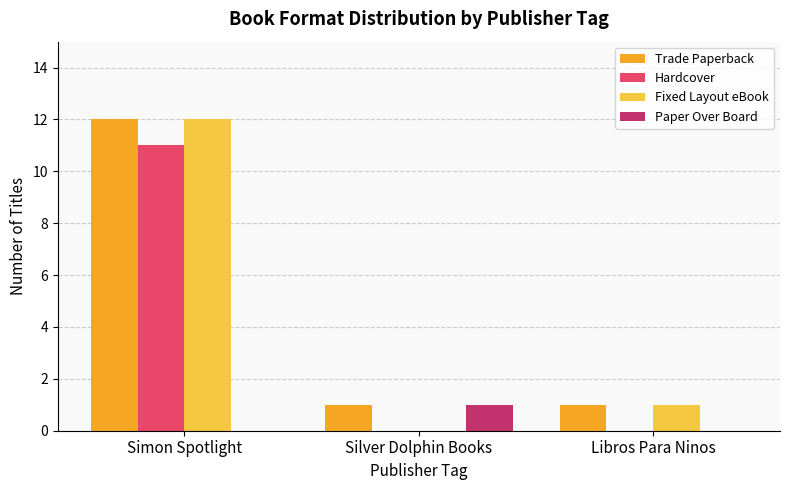

The Fixed Layout eBook series shows 7 at Simon Spotlight. True or false?

False